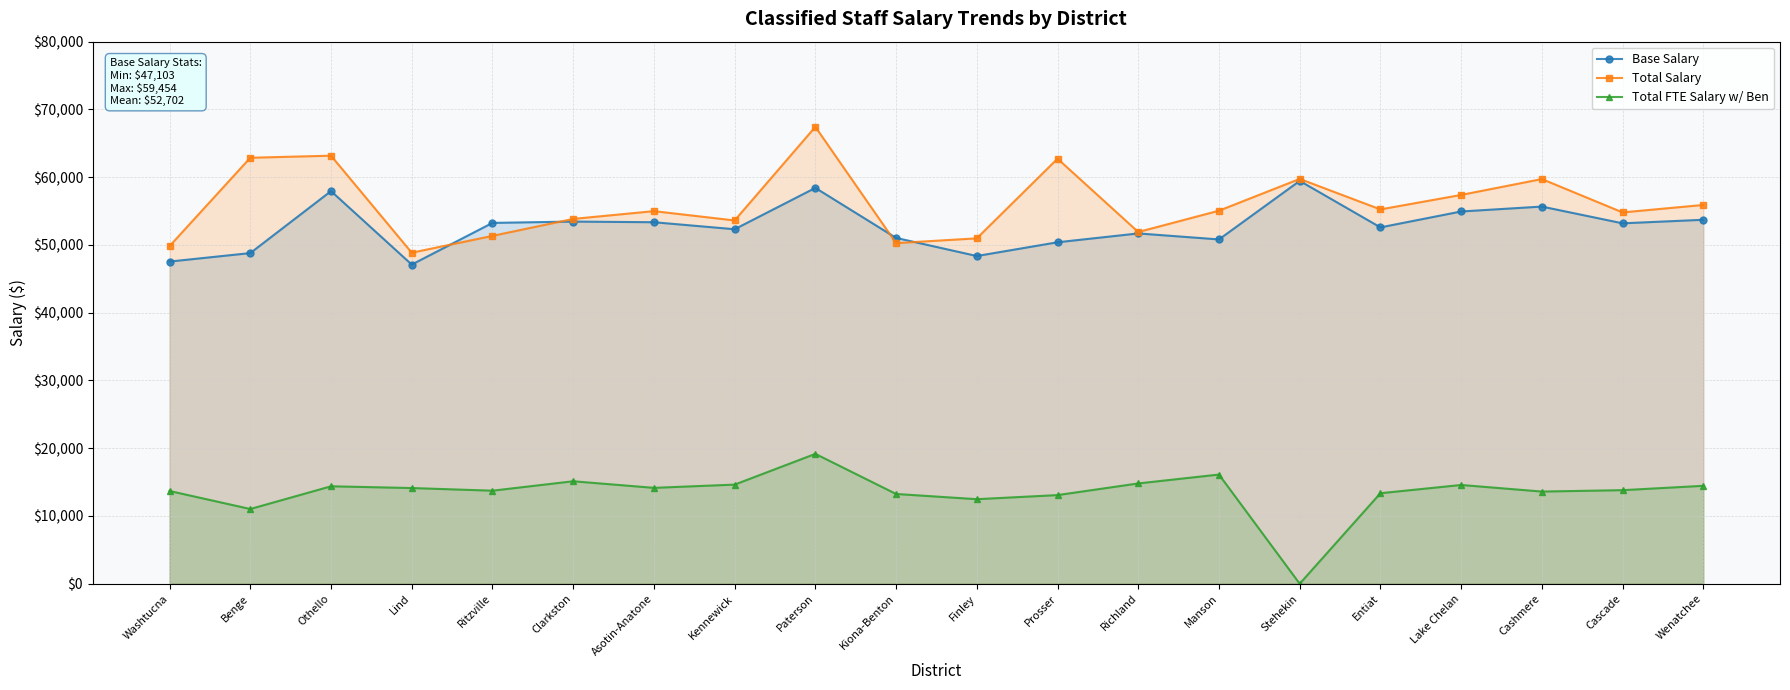

Does the chart display data point markers on the line(s)?

Yes